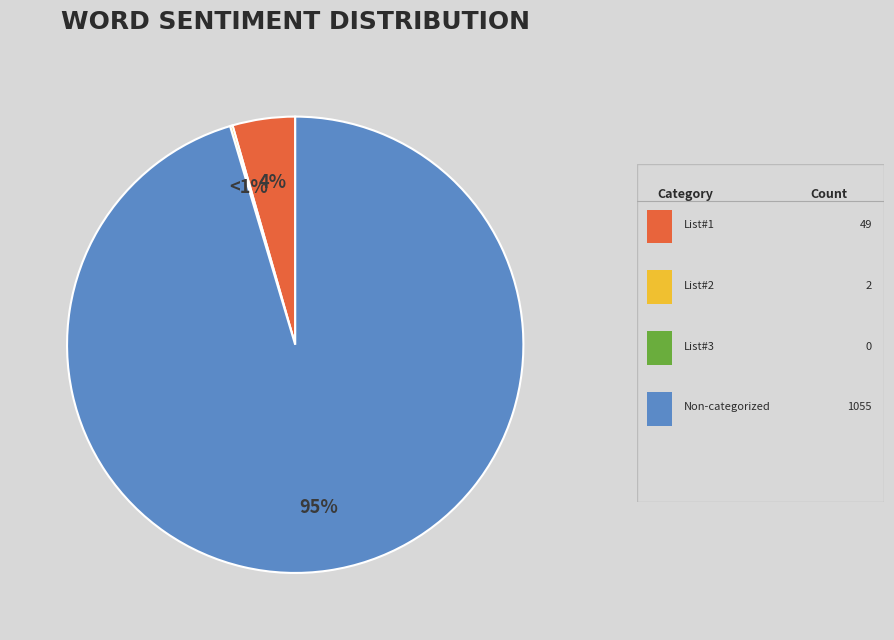

Which slice represents more than half of the pie?

Non-categorized Words